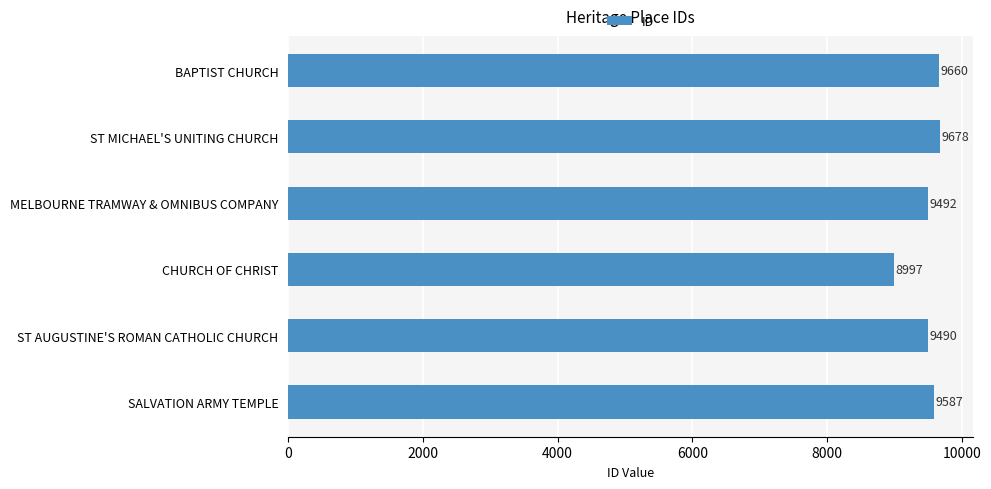

Rank the categories by value from highest to lowest.

ST MICHAEL'S UNITING CHURCH, BAPTIST CHURCH, SALVATION ARMY TEMPLE, MELBOURNE TRAMWAY & OMNIBUS COMPANY, ST AUGUSTINE'S ROMAN CATHOLIC CHURCH, CHURCH OF CHRIST